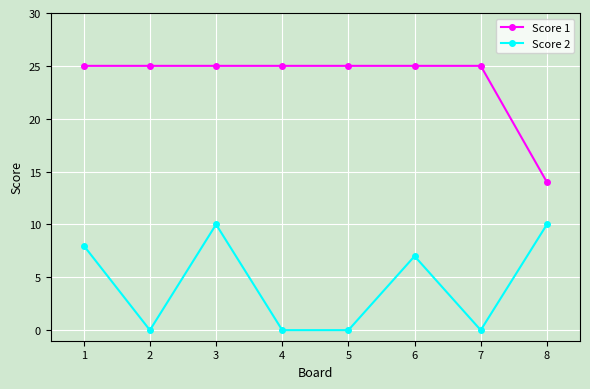

True or false: Score 2 has more than 2 interior local peaks.

False